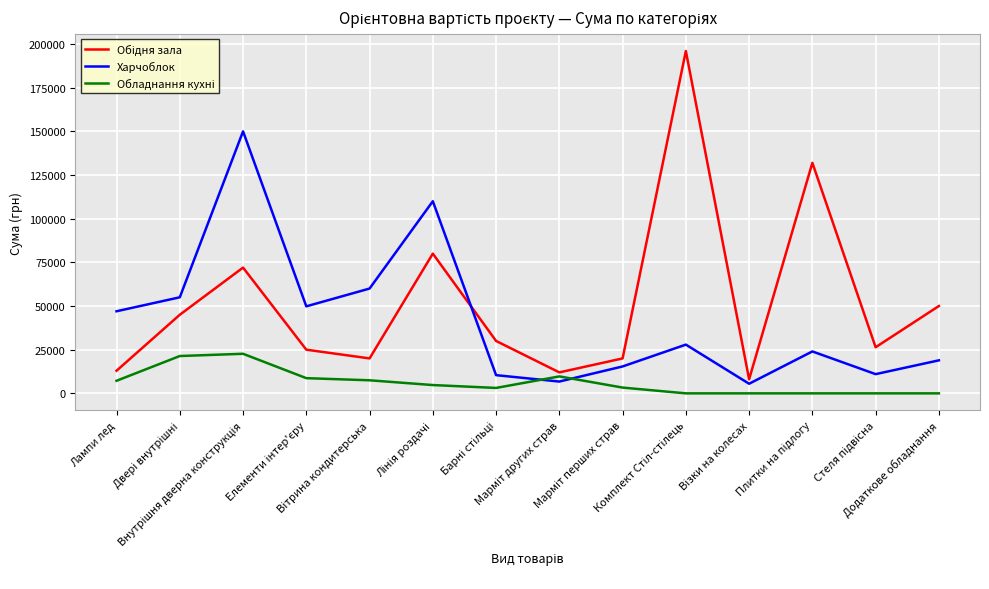

What is the maximum value for Харчоблок?

150000